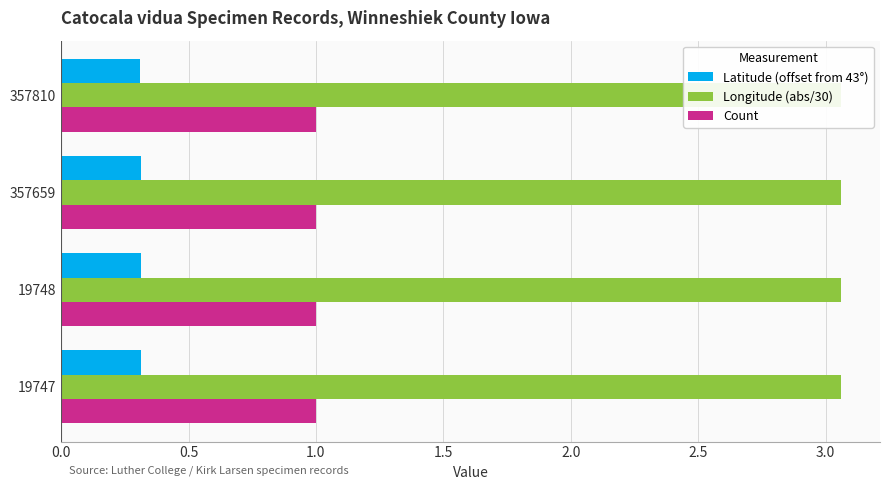

Is it true that Longitude (abs/30) equals 5.2 at 357659?

False